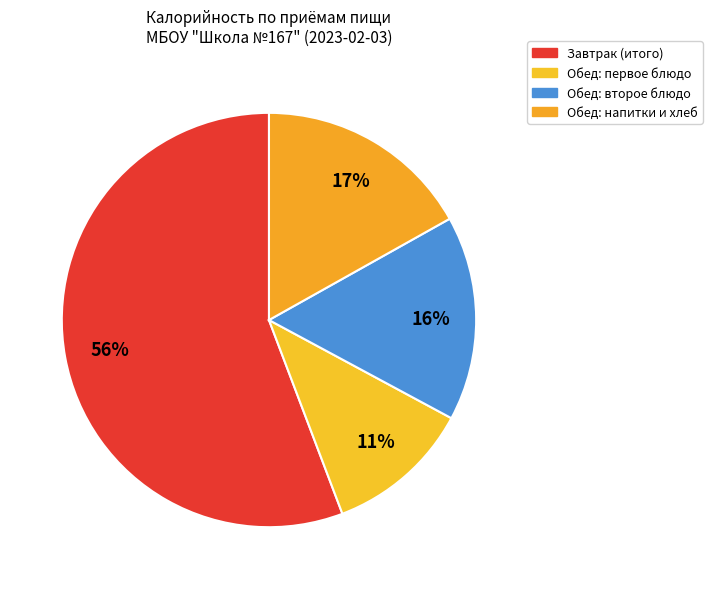

How many segments does this pie chart have?

4